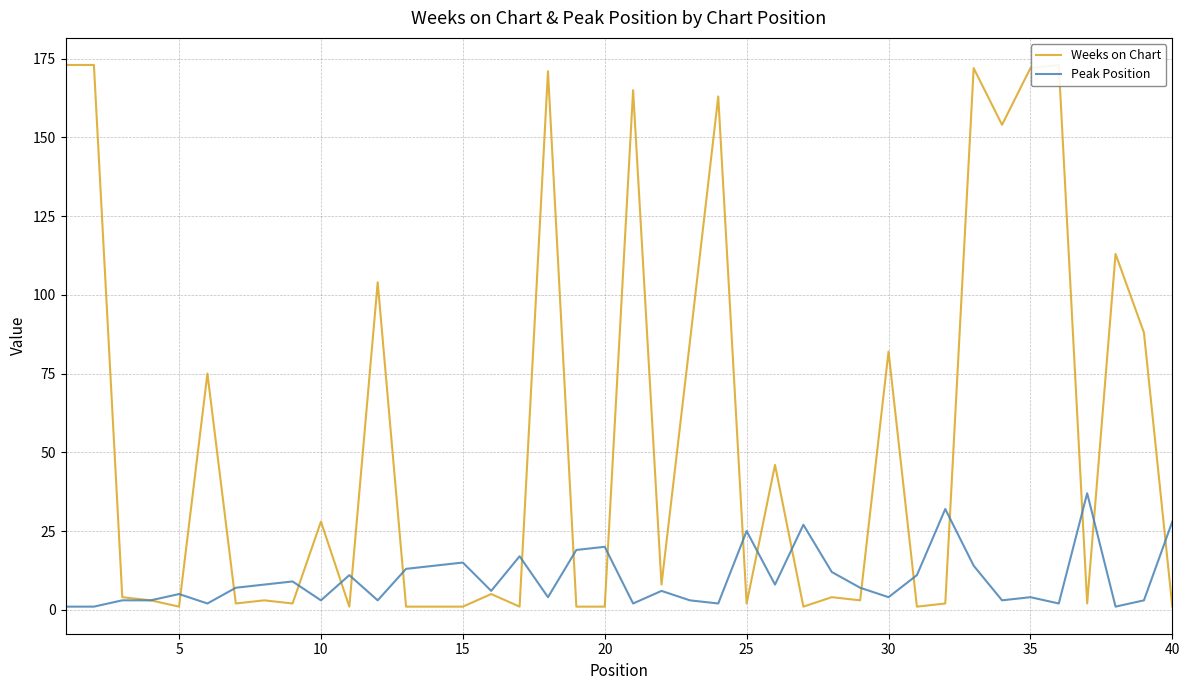

How many times do Peak Position and Weeks on Chart cross each other?

18